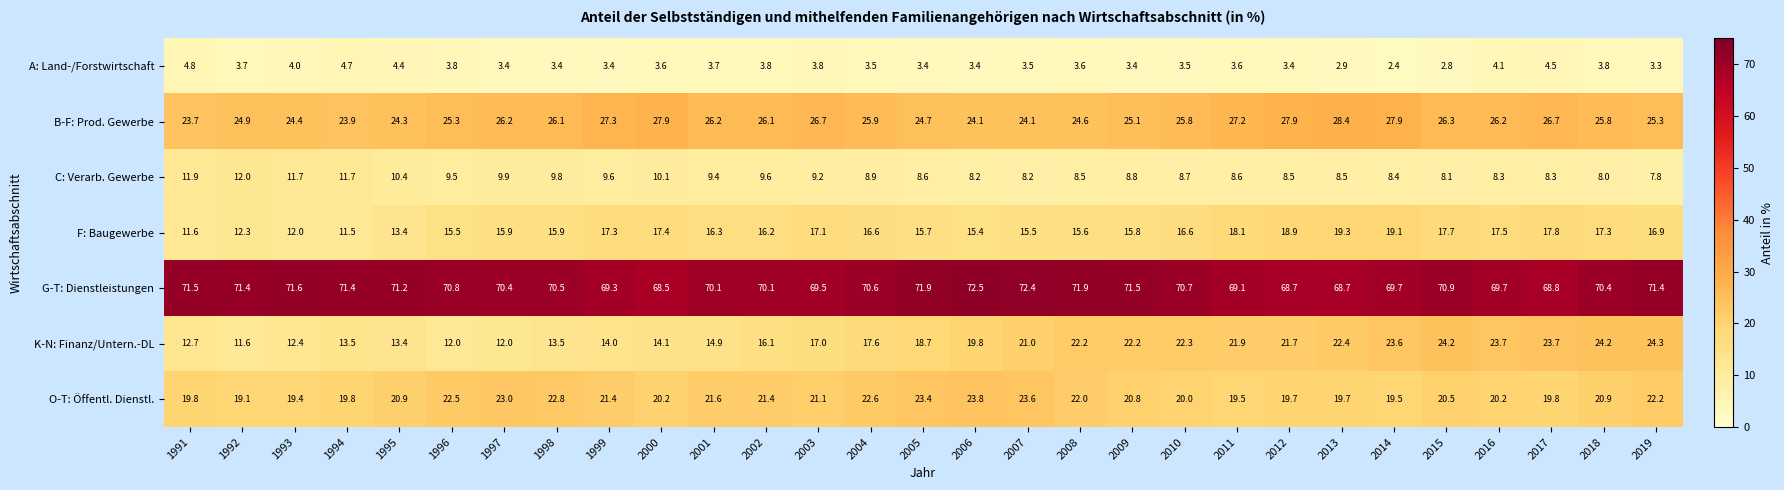

What is the difference between the K-N: Finanz/Untern.-DL values at 1993 and 1999?

1.6